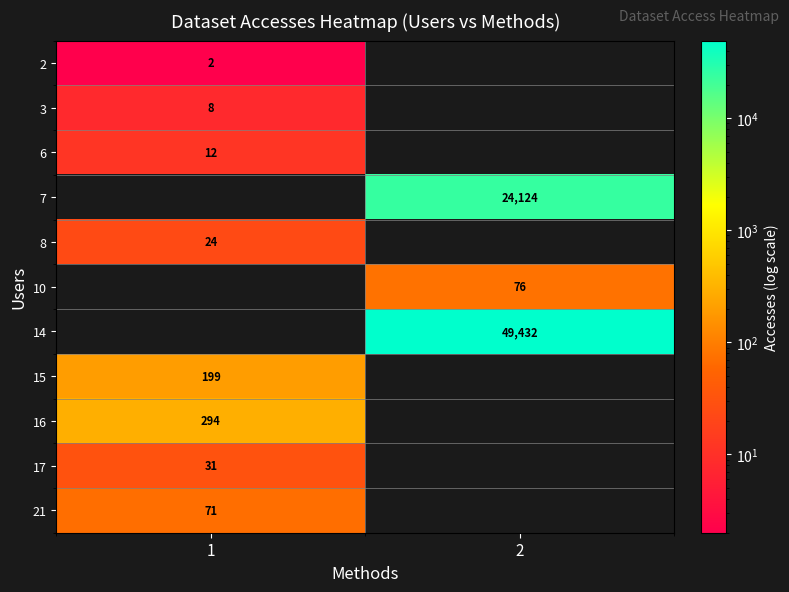

Is it true that 3 equals 11 at 1?

False